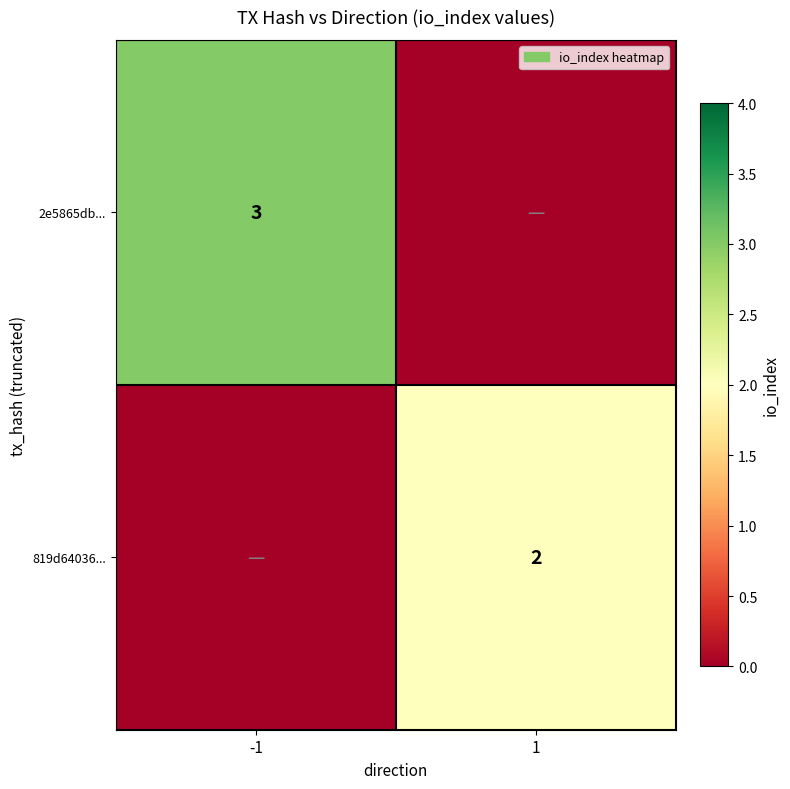

Is it true that 2e5865db... equals 5 at -1?

False